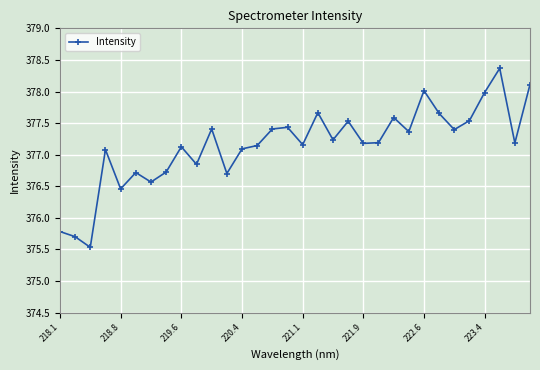

What is the difference between the maximum and minimum values?

2.8